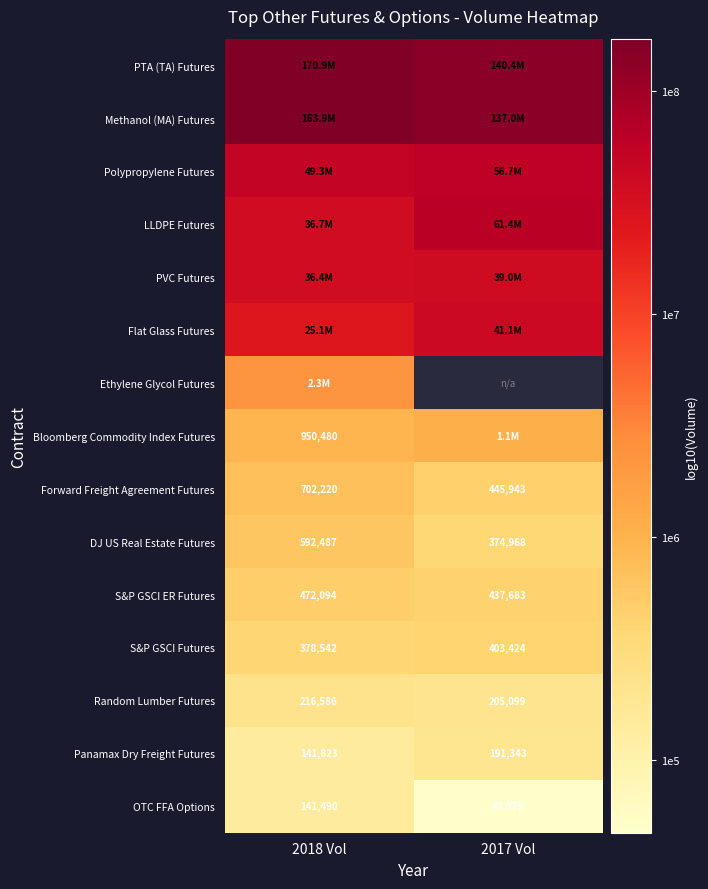

The Polypropylene Futures series shows 7.7 at 2018 Vol. True or false?

True